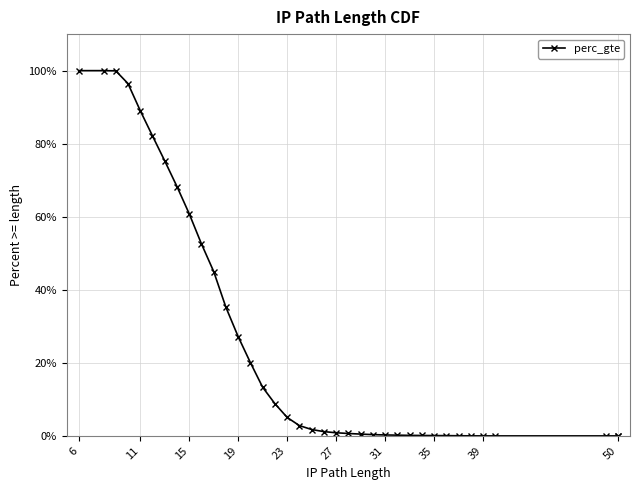

How many lines are shown in the chart?

1